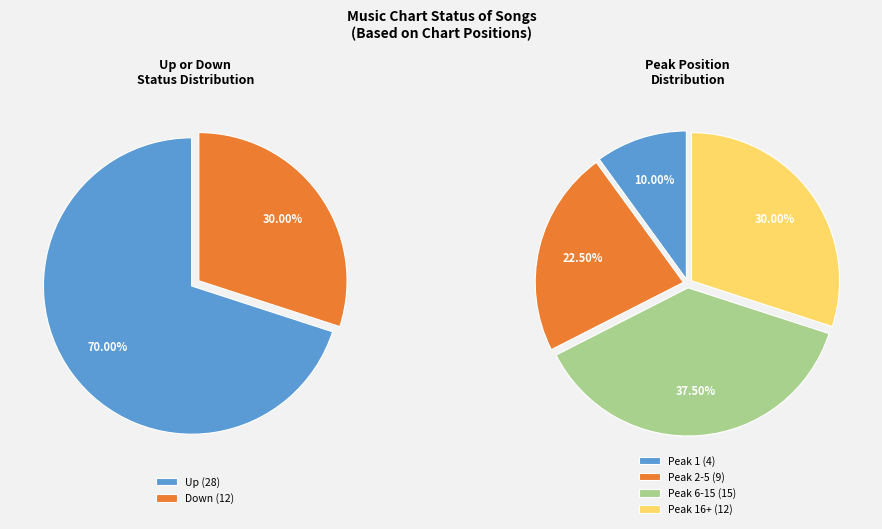

Which slice is the largest?

up